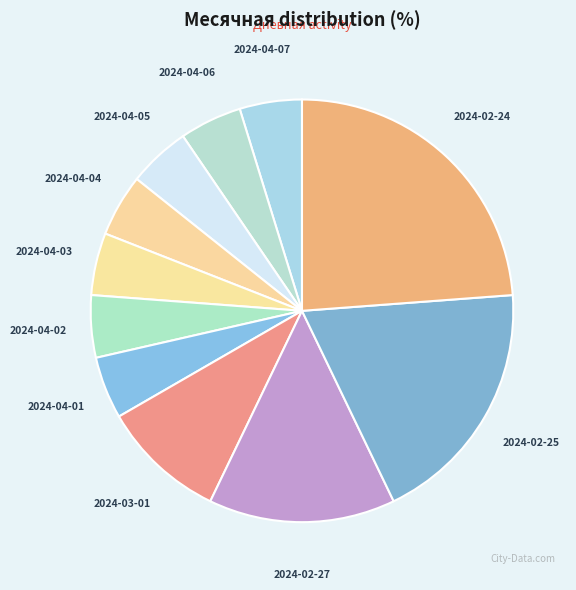

Which category has the smallest portion of the pie?

2024-04-07